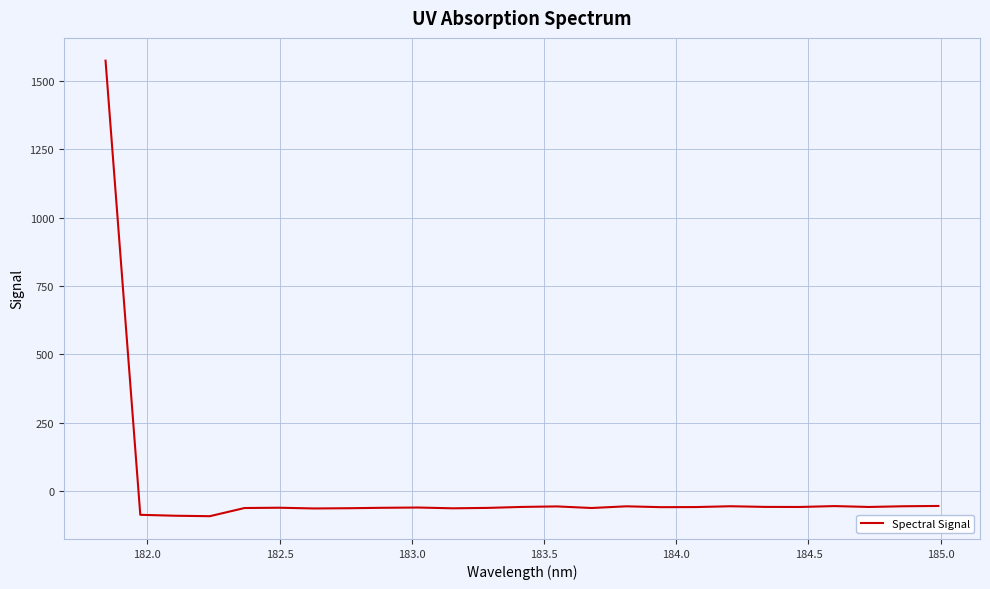

What is the difference between the maximum and minimum values?

1664.7